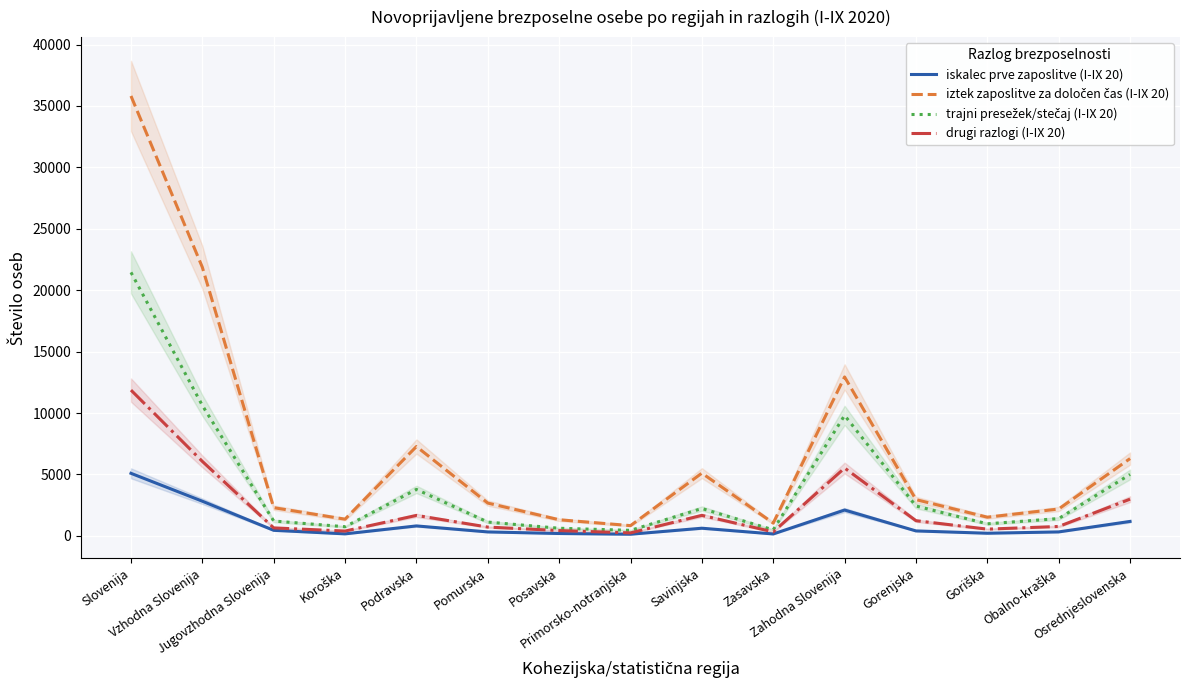

The value of drugi razlogi (I-IX 20) at Obalno-kraška is 762. True or false?

True